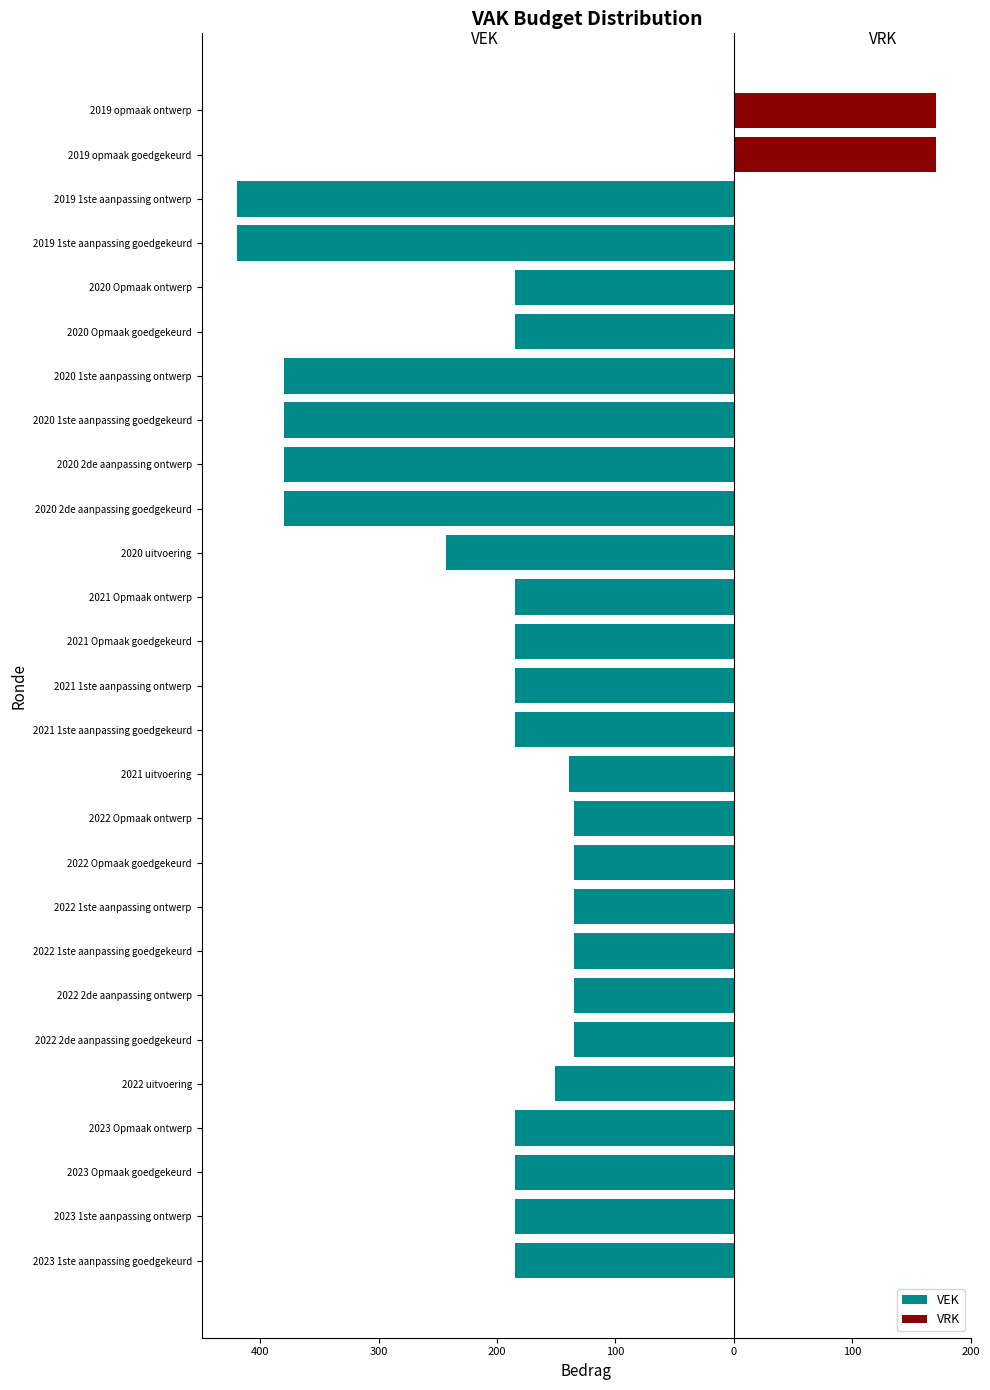

Are the bars horizontal?

Yes